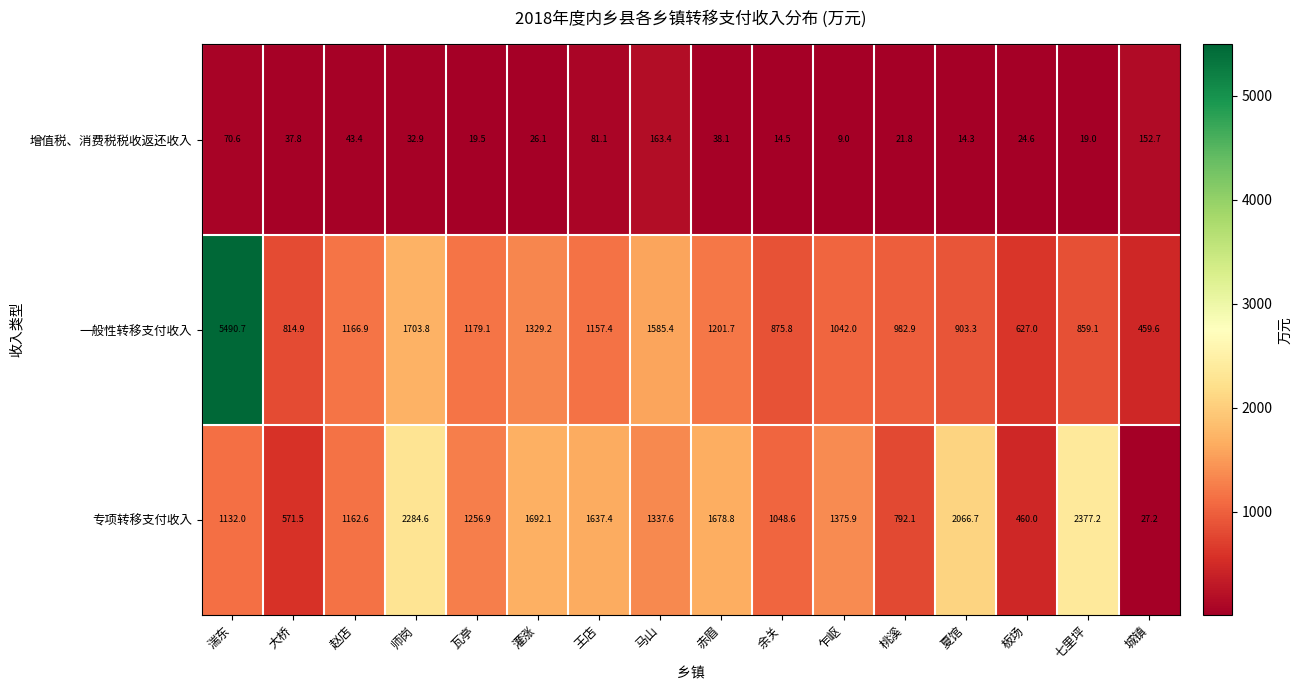

What is the greatest value displayed?

5490.7